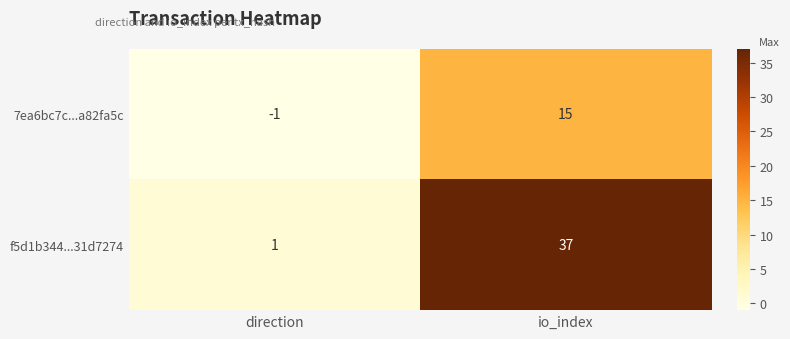

At direction, list the series in order from smallest to largest.

7ea6bc7c...a82fa5c, f5d1b344...31d7274